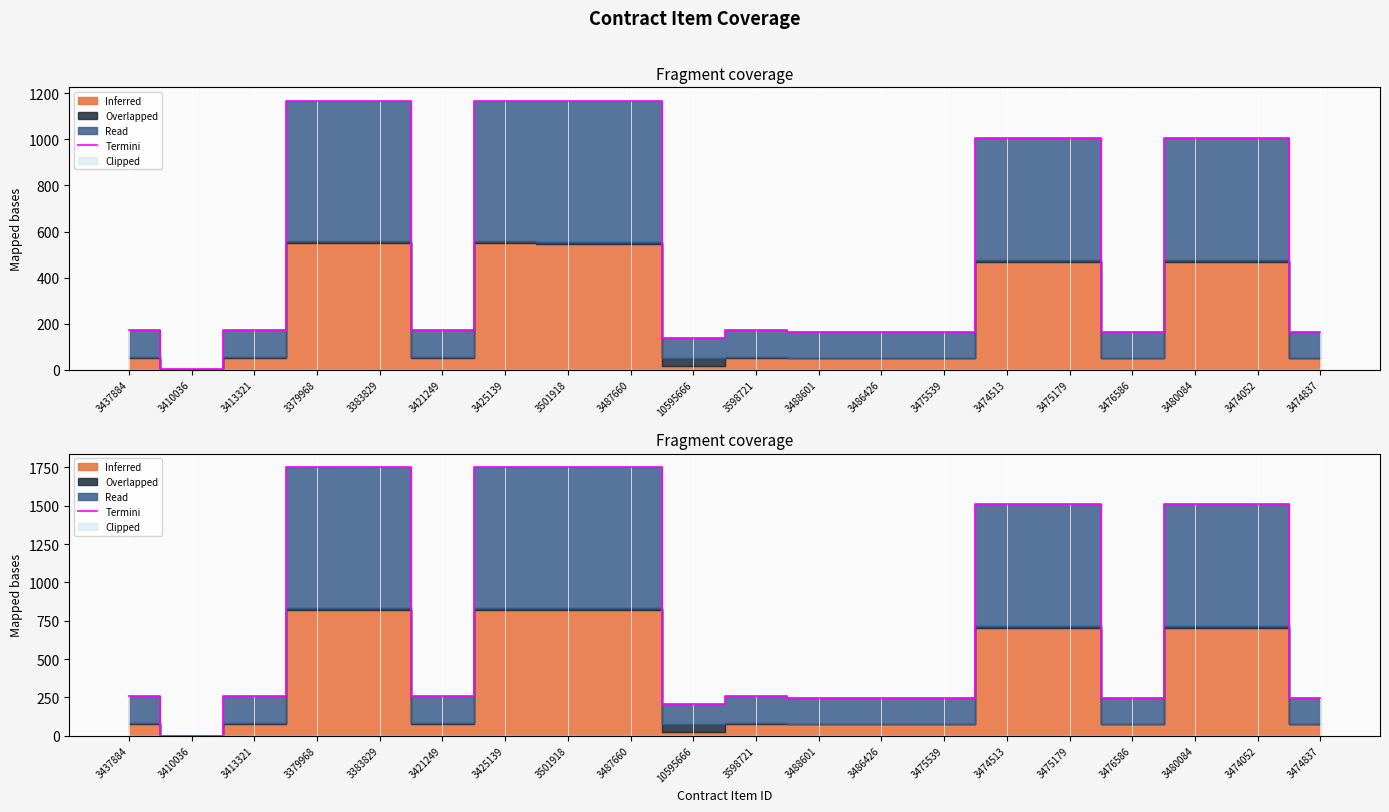

What is the ratio of the value at 3475179 to the value at 3437884?

5.8